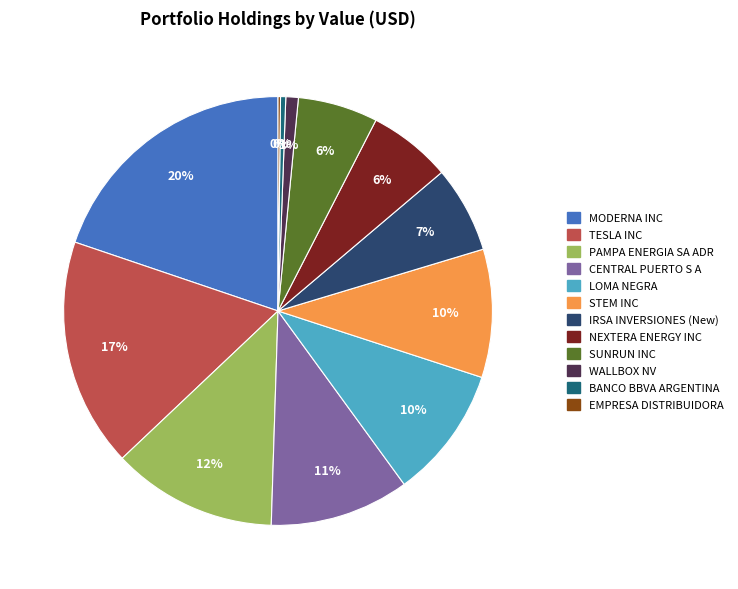

Does TESLA INC represent more than half of the total?

No